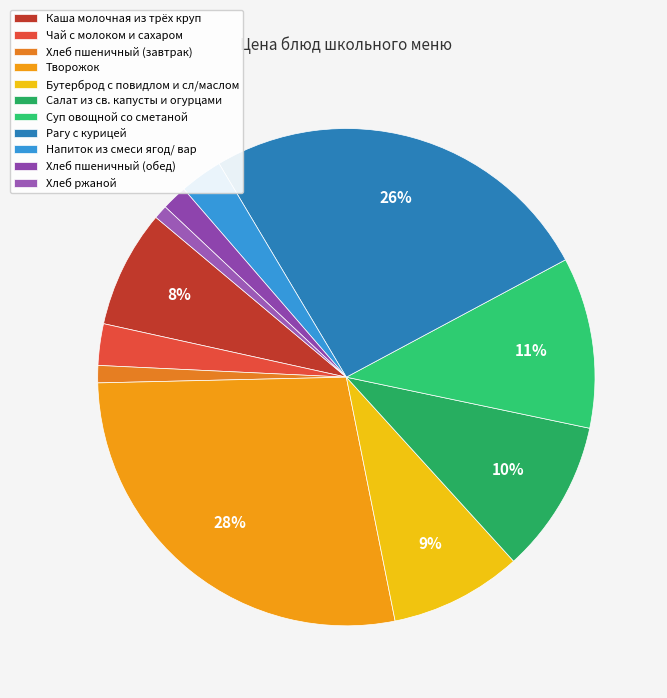

Does any single category account for the majority?

No